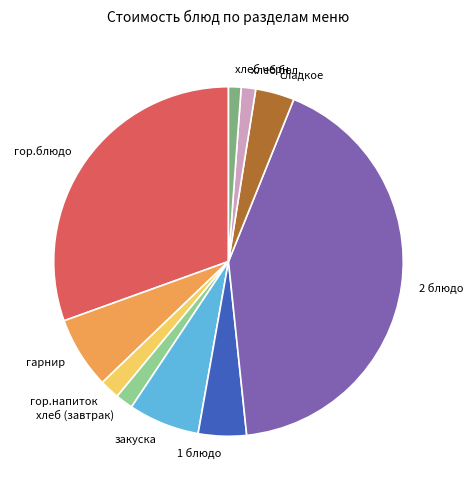

Is it true that 1 блюдо is 4% of the pie?

True